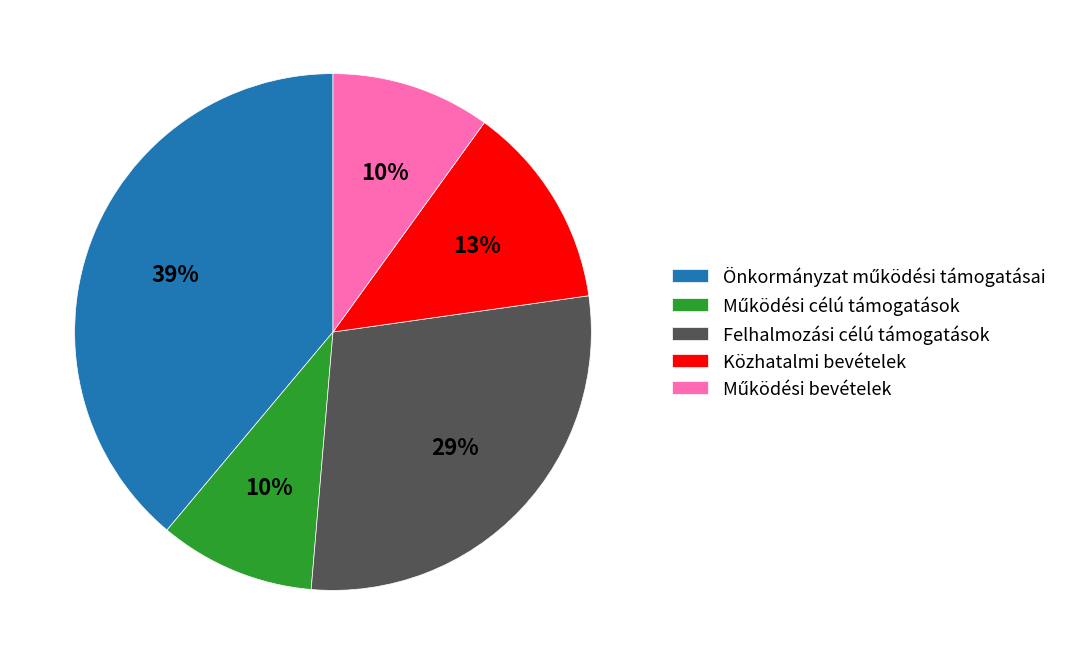

To the nearest percent, what is the difference between the largest and smallest slice percentages?

29%